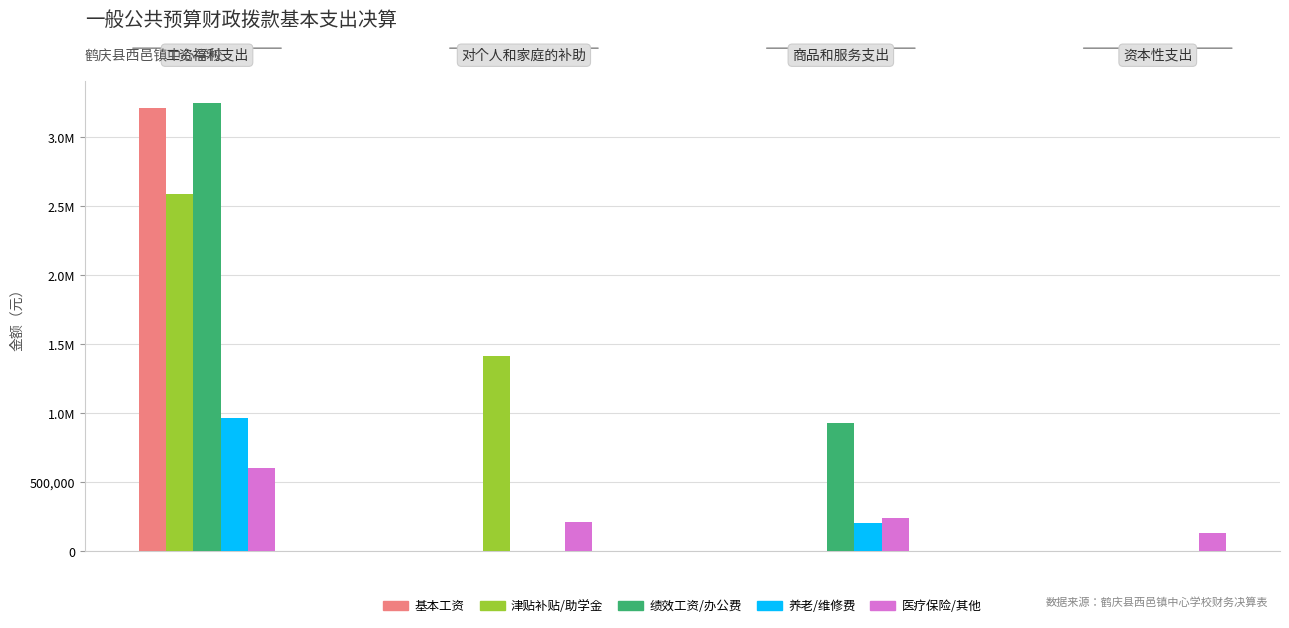

Does the chart contain stacked bars?

No